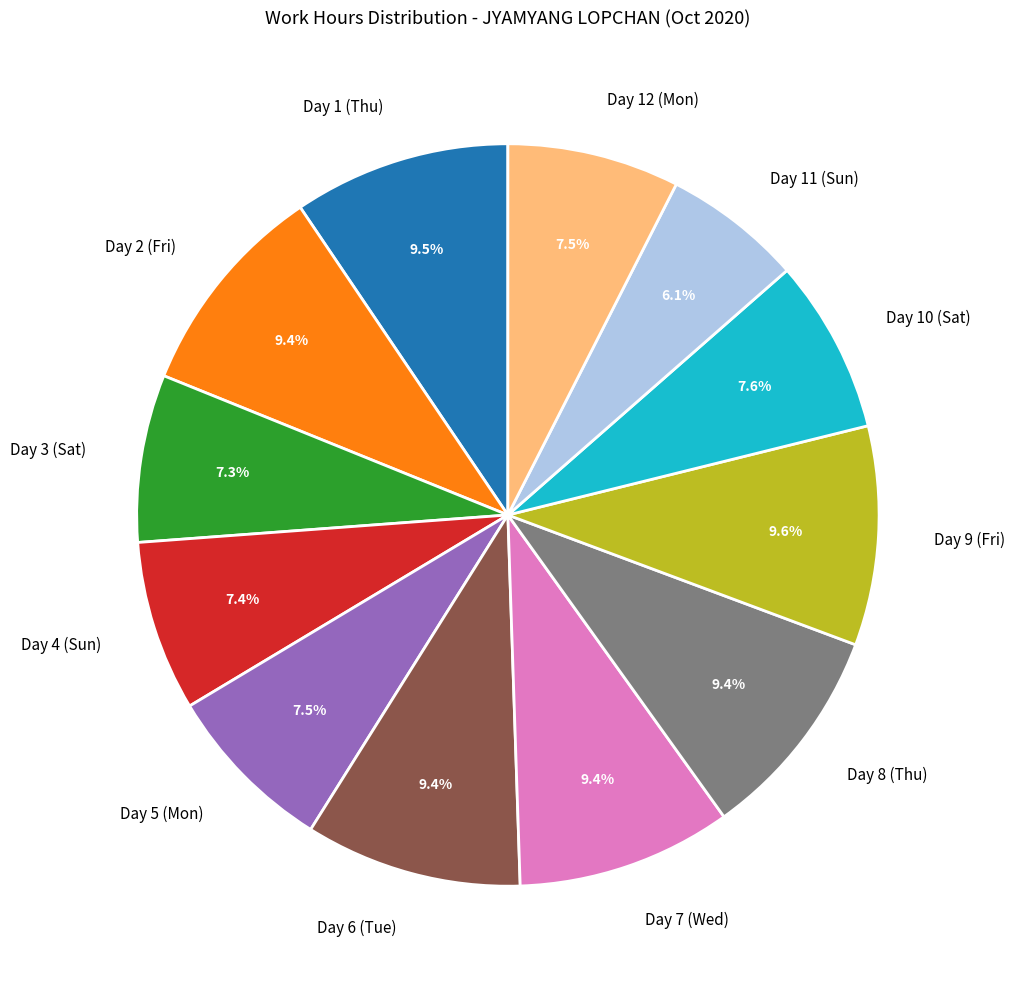

Do Day 10 (Sat) and Day 1 (Thu) together represent more than half of the pie?

No